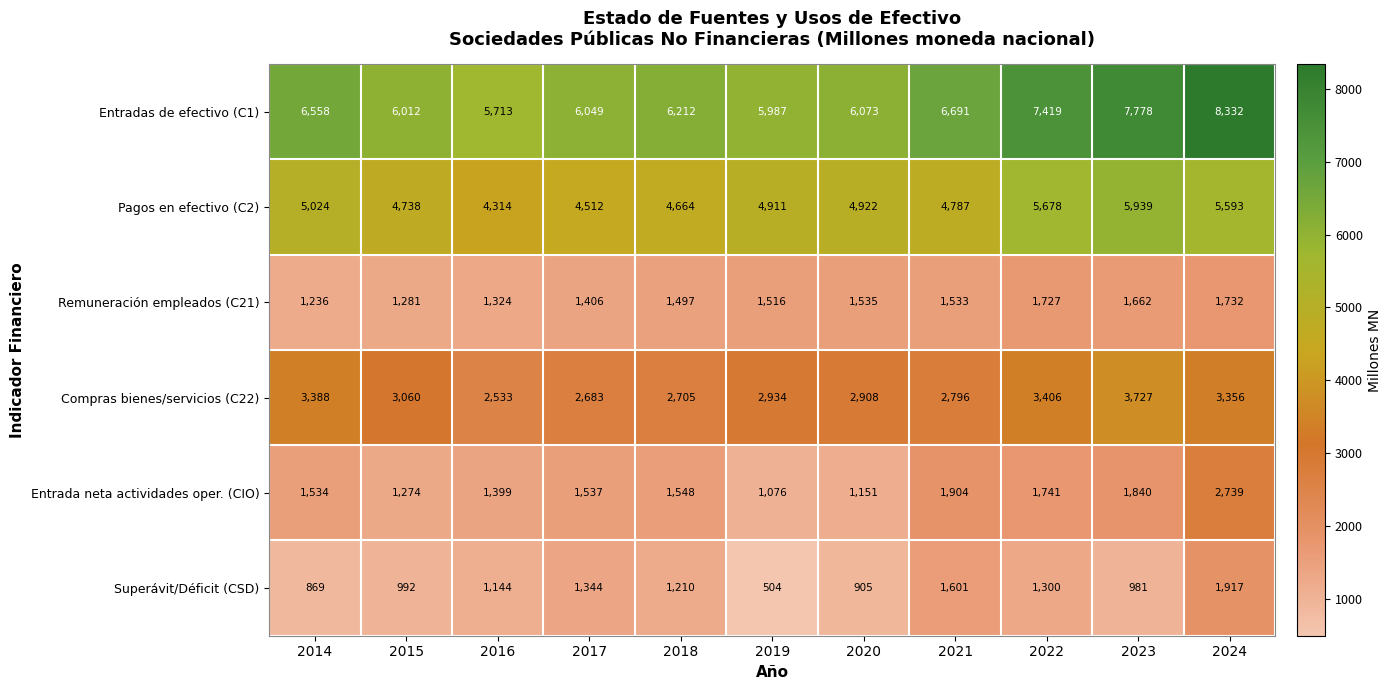

The Entradas de efectivo (C1) series shows 5713 at 2016. True or false?

True